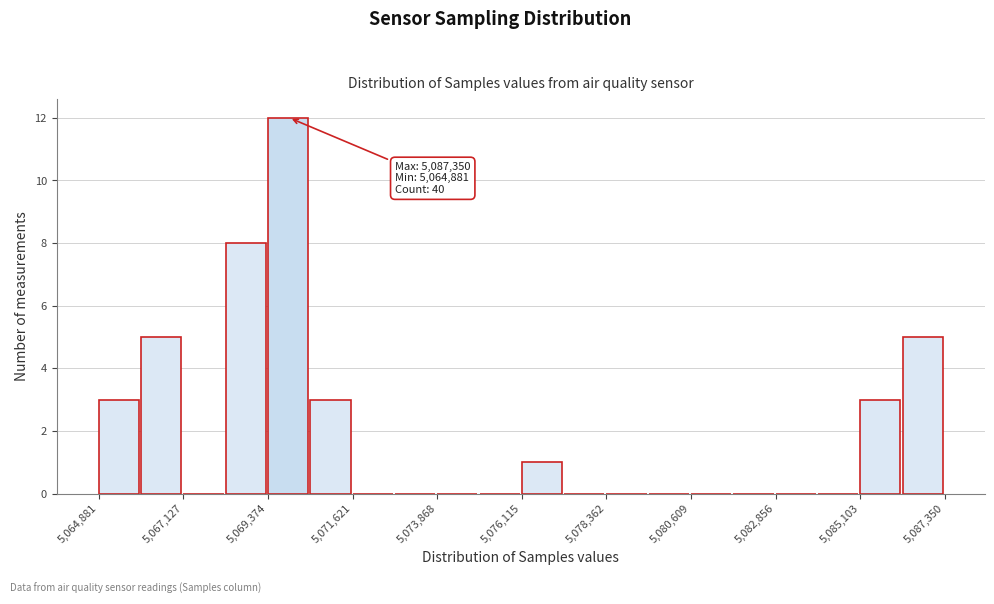

Around what value on the x-axis is the tallest bar? Give the approximate position of its centre, as read against the axis.

5070000